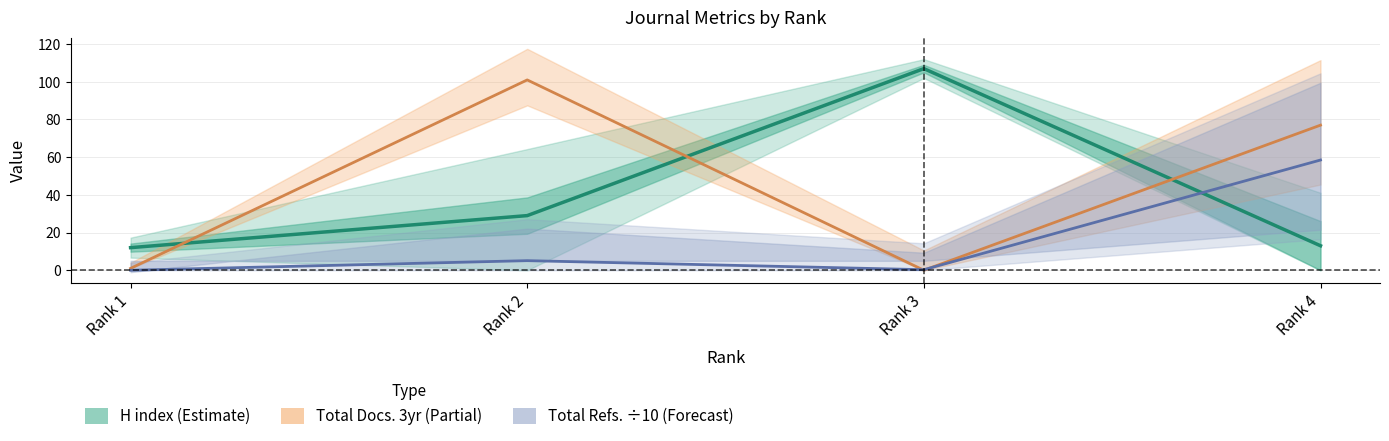

Which series has the largest total across all categories?

Total Docs. (3years)